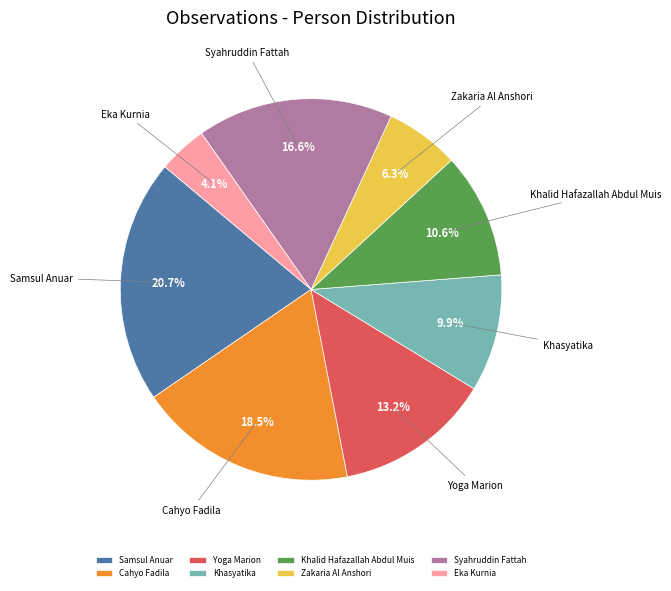

The Eka Kurnia slice represents 12% of the pie. True or false?

False